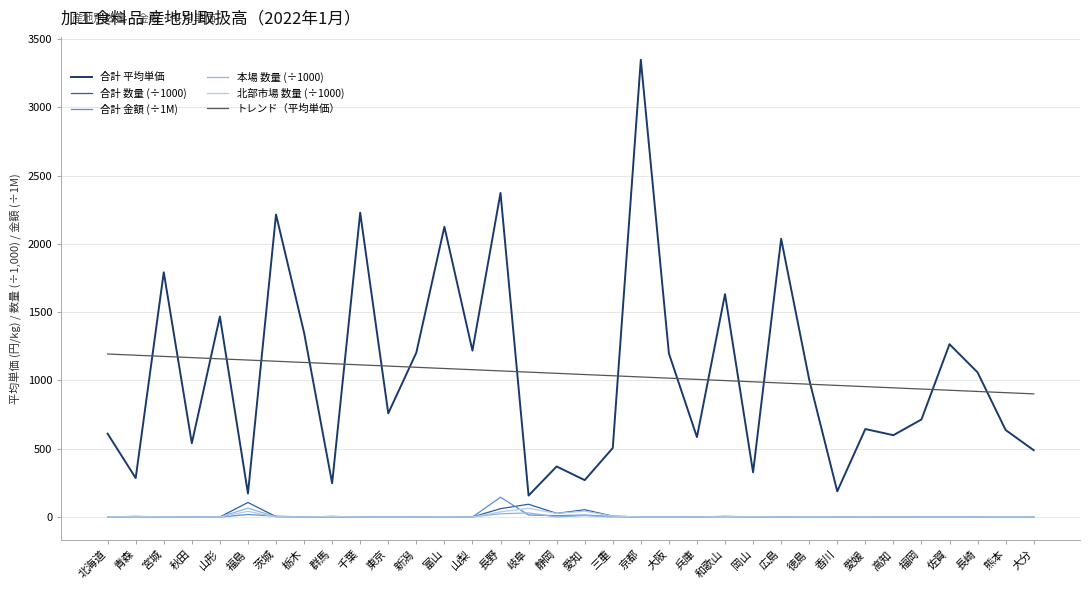

Which series has the widest spread of values?

合計 平均単価